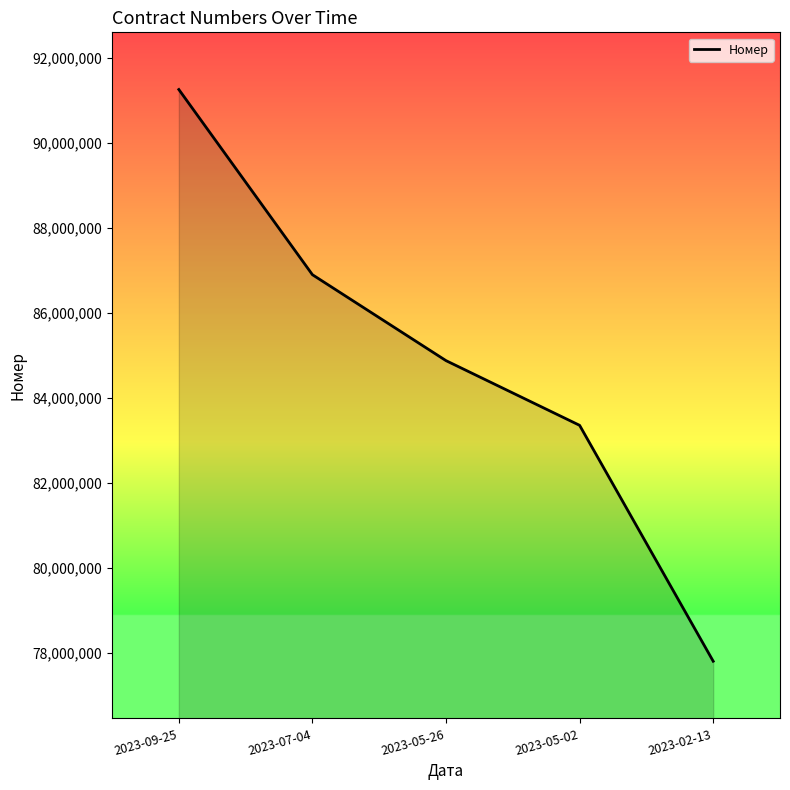

How many values are between 83351136 and 86897549?

3